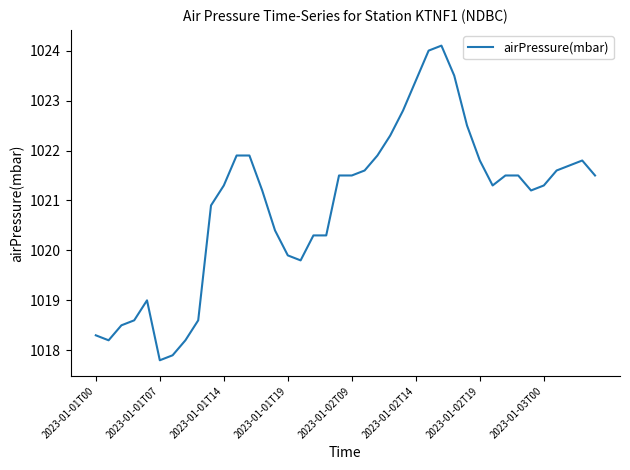

What is the minimum value shown in the chart?

1017.8